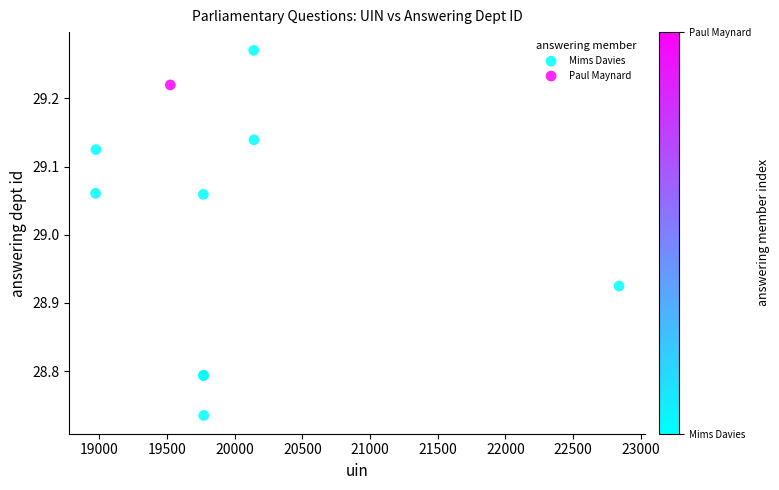

What are all the series names shown in the legend?

Mims Davies, Paul Maynard